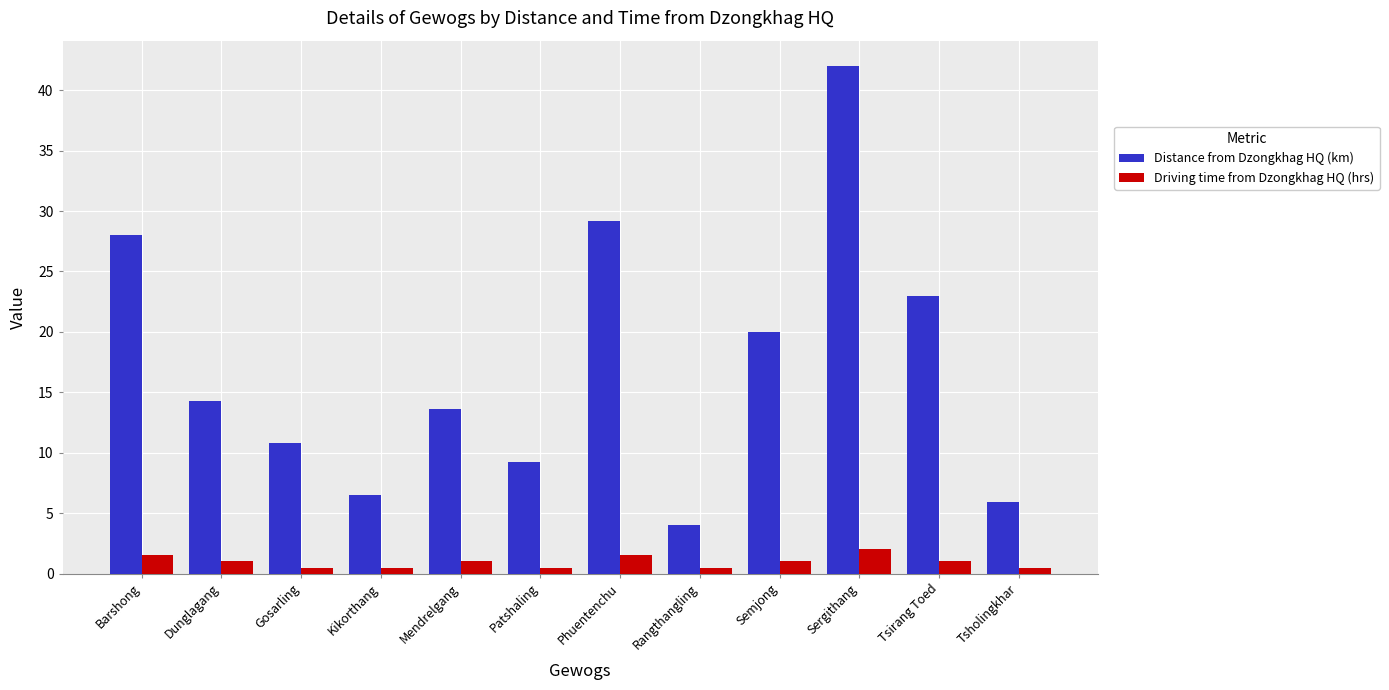

Which series has the widest spread of values?

Distance from Dzongkhag HQ (km)